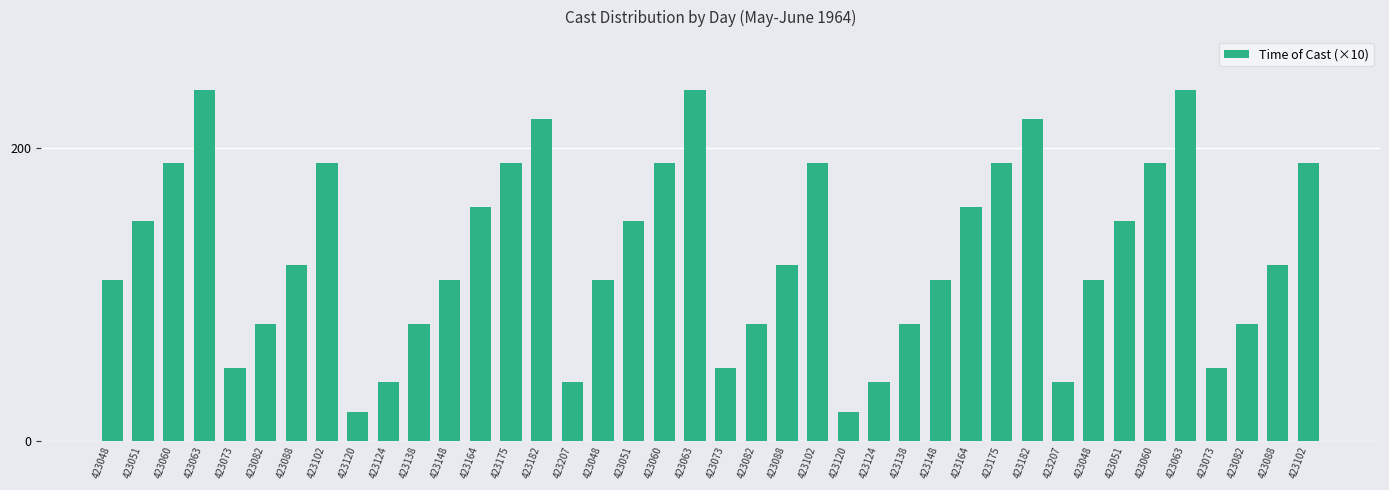

Read the value at 423060, to the nearest 10.

190